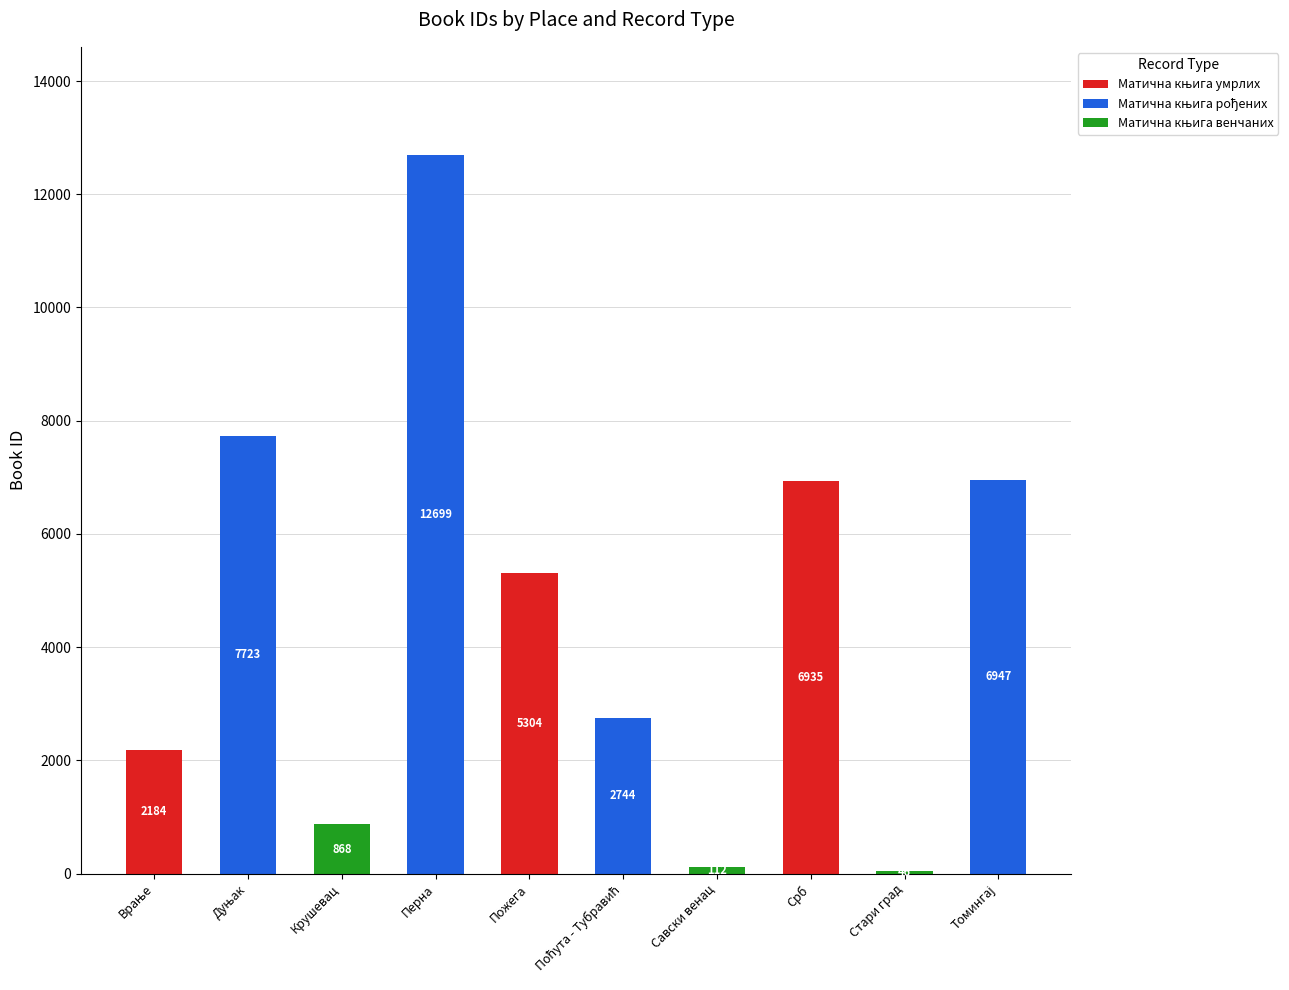

At which category is the sum across all series the highest?

Перна